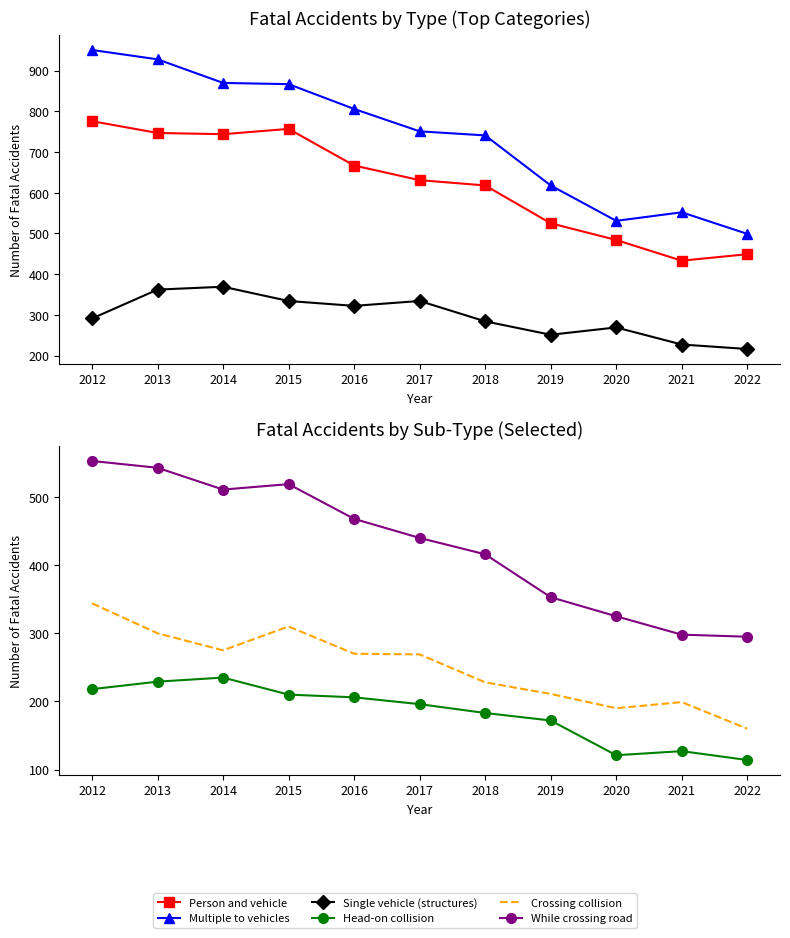

Read the Crossing collision value at 2021.

199